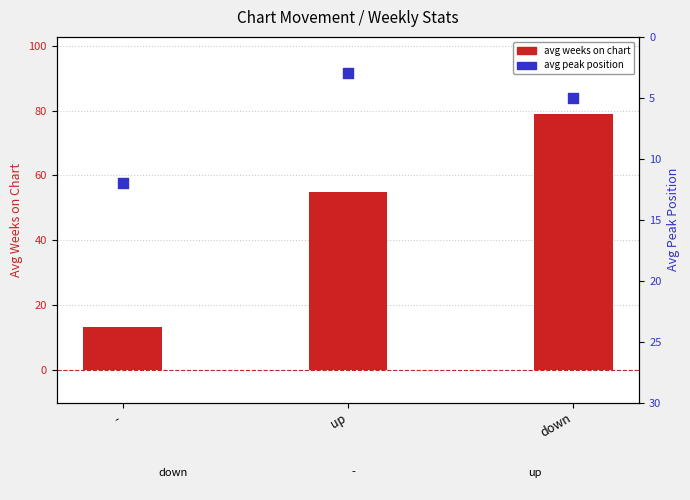

At which category is the sum across all series the highest?

down